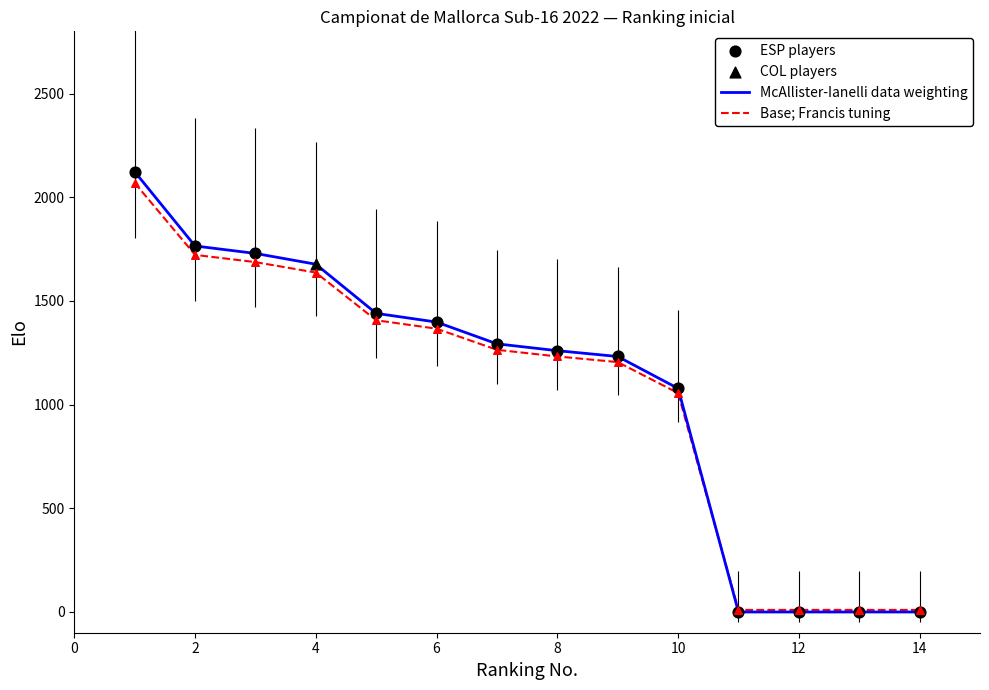

Which series has the widest spread of values?

McAllister-Ianelli data weighting